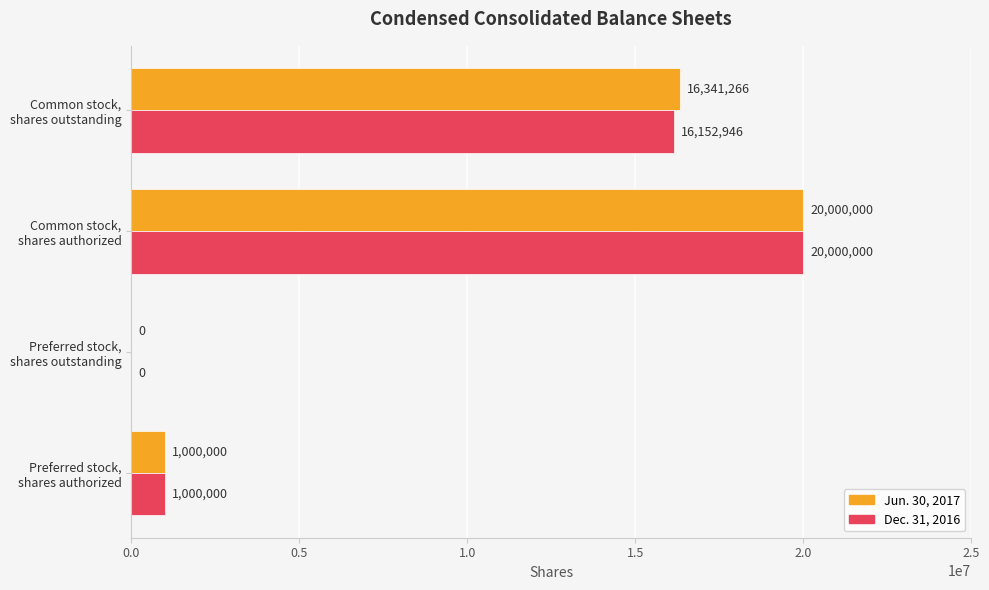

Which series has the largest total across all categories?

Jun. 30, 2017